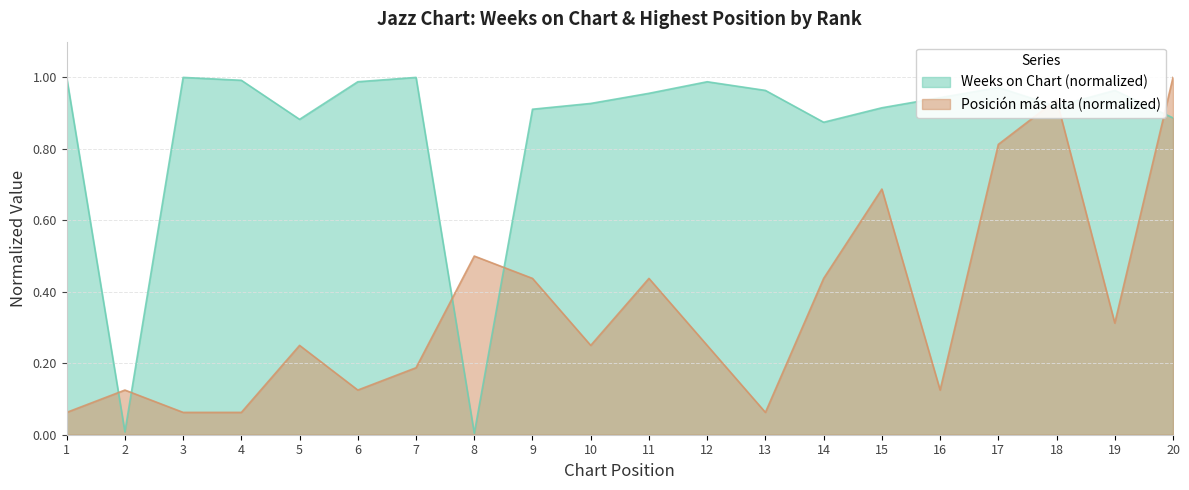

At which label does Posicion mas alta reach its minimum?

1